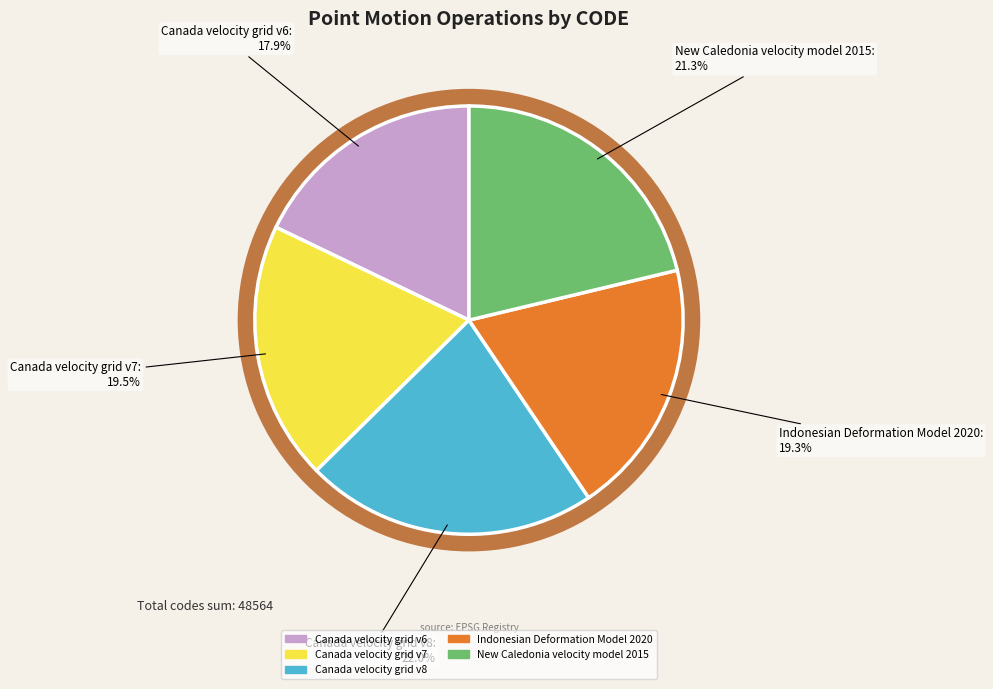

Is there any slice that represents more than half of the pie?

No